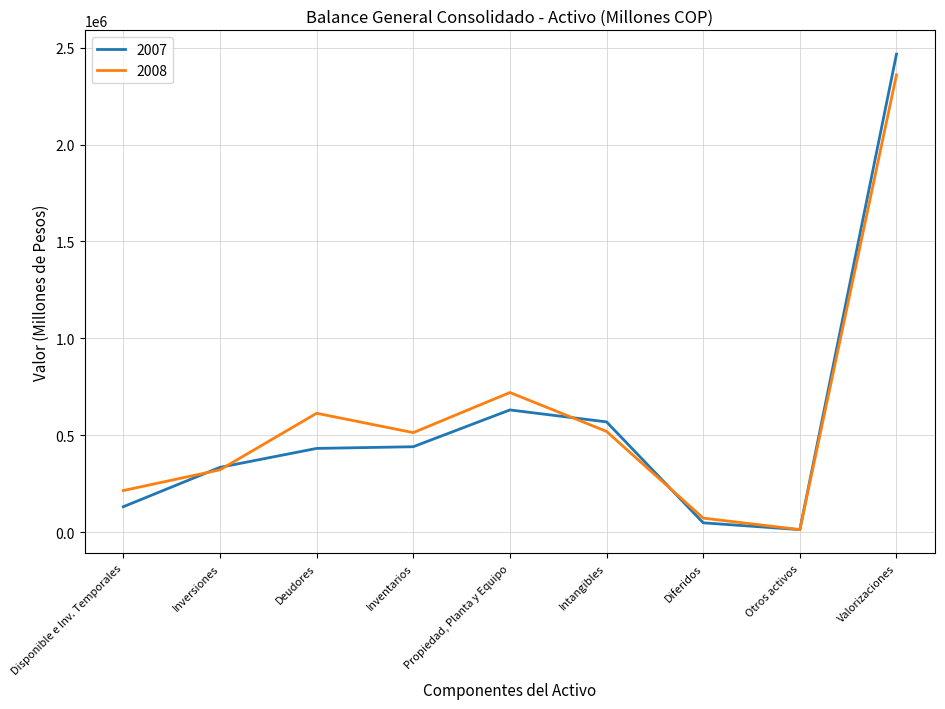

Which label corresponds to the largest value in the chart?

Valorizaciones